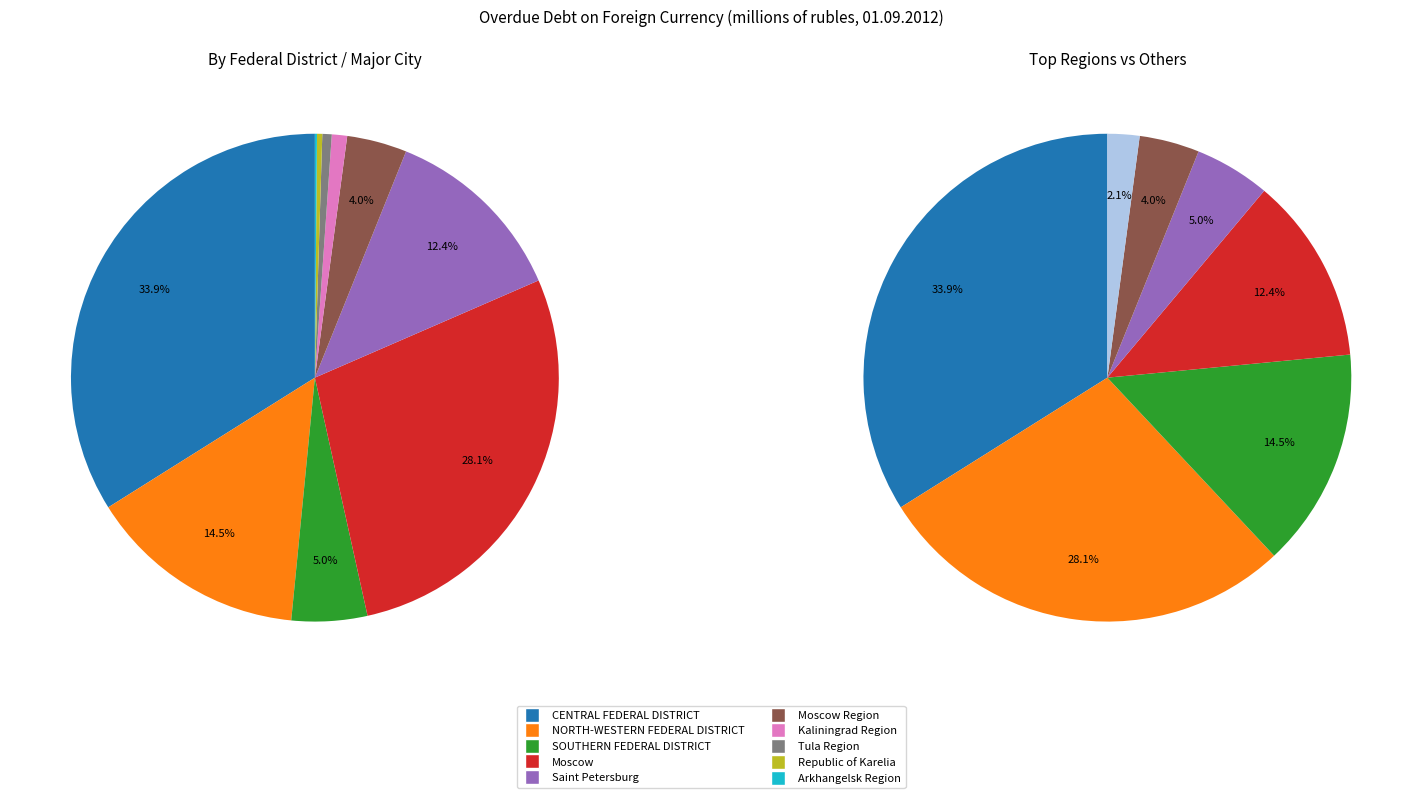

True or false: Kaliningrad Region accounts for 1% of the total.

True